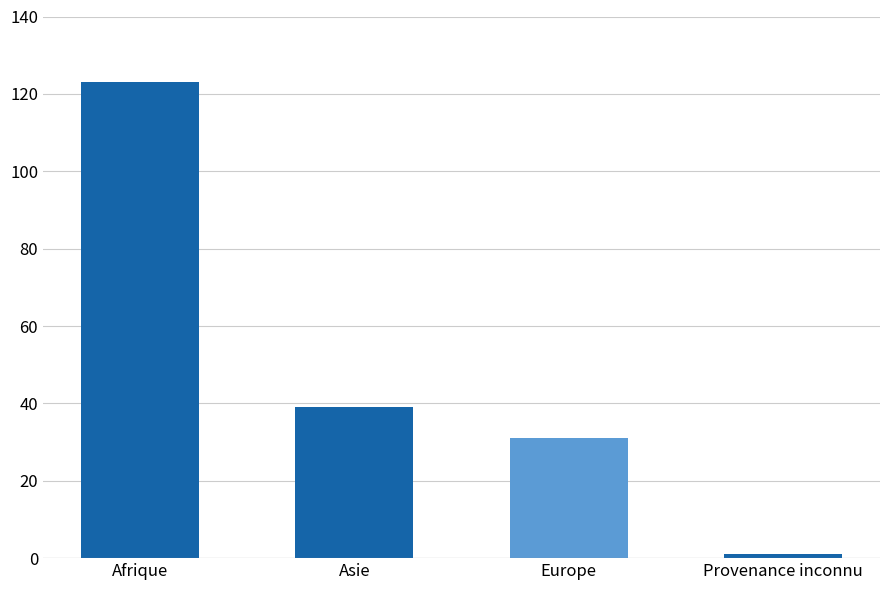

How many data points are less than 39?

2